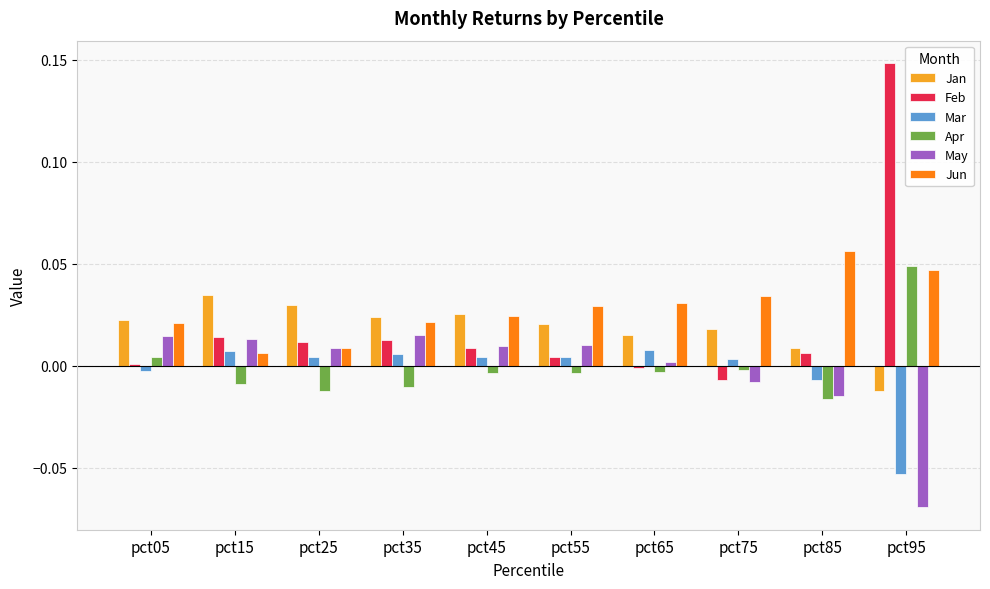

Which series has the largest range (max minus min)?

Feb